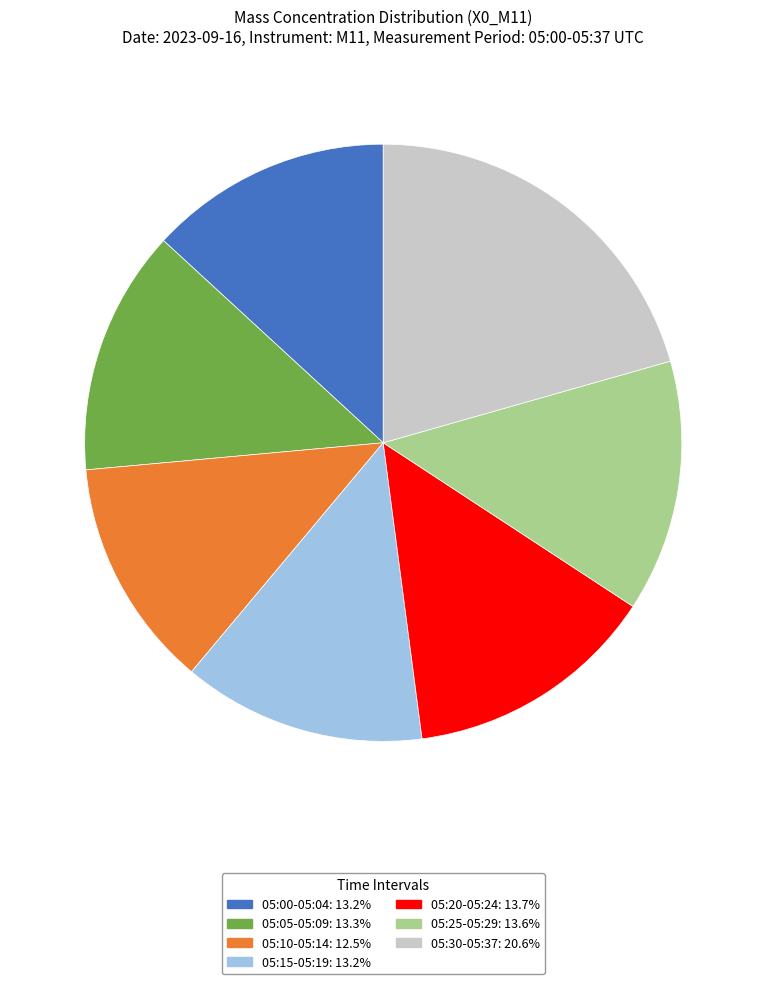

Is there a majority slice in this chart?

No